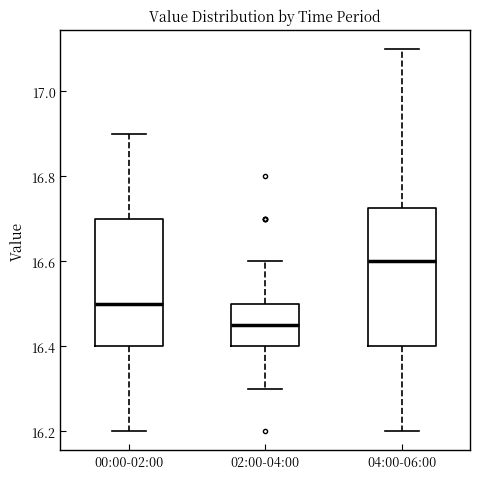

Which box's median line is the lowest?

02:00-04:00